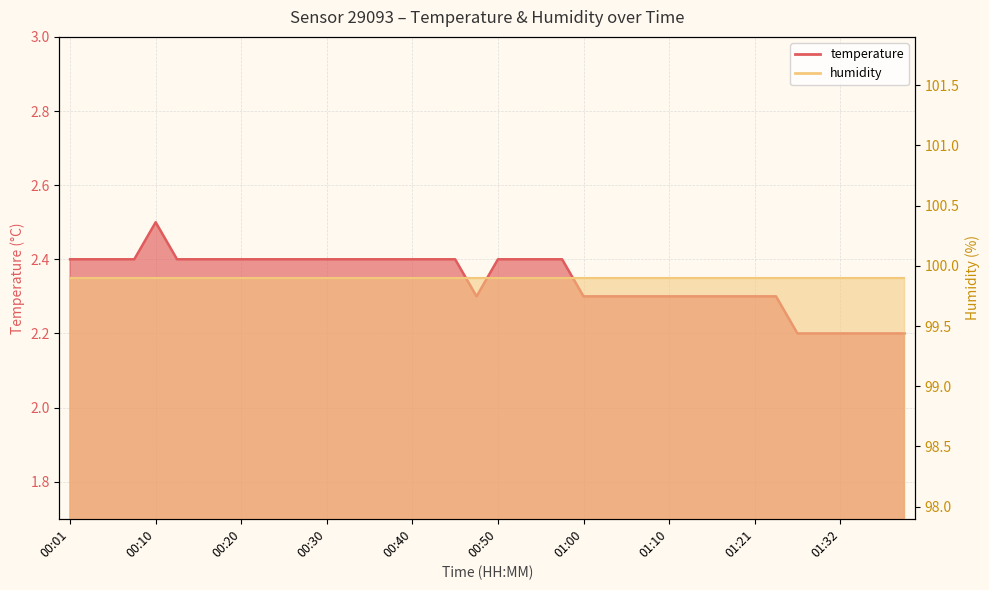

Count the values in the range 2 to 3.

40